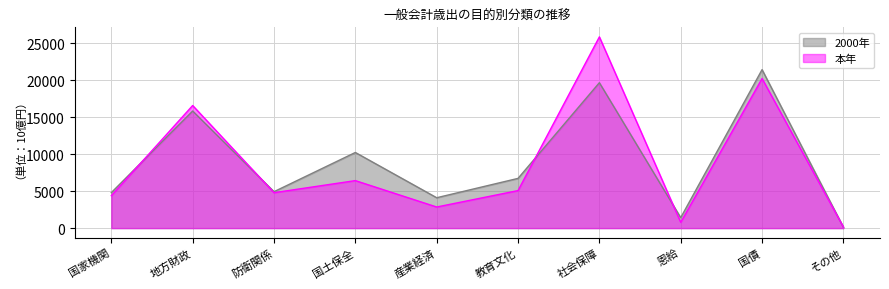

What is the total value across all series at 恩給?

2203